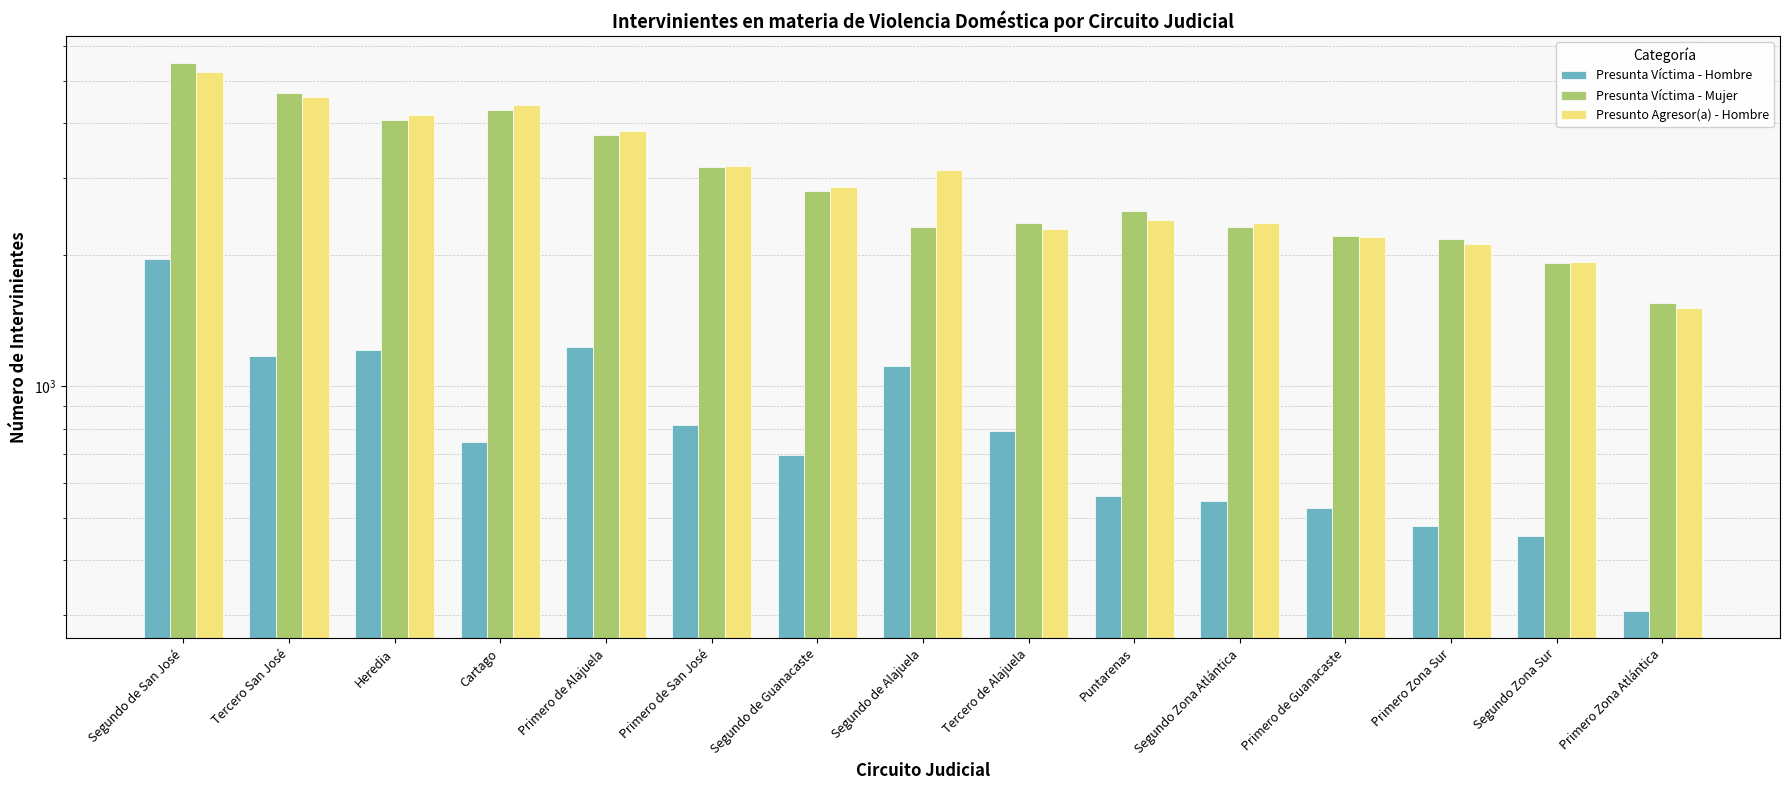

What is the sum of all Presunta Víctima - Mujer values?

45631